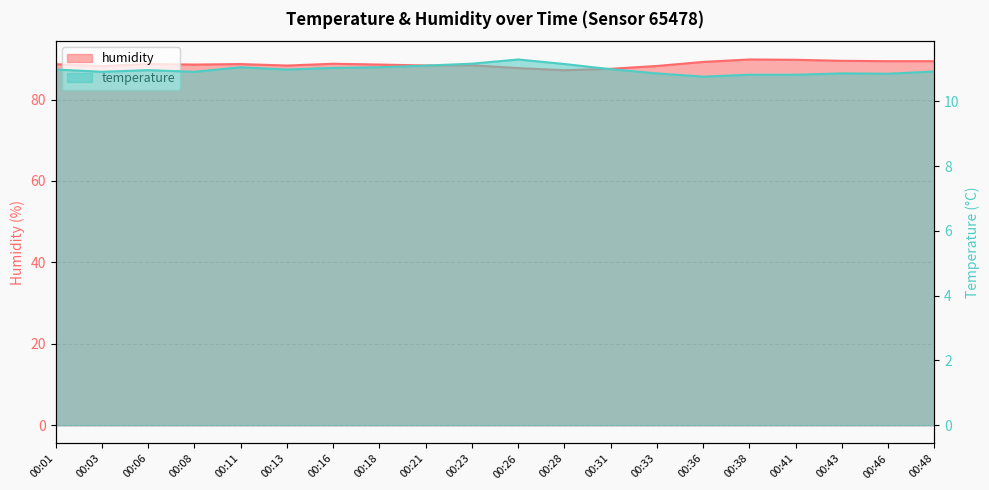

Count the number of data series in this chart.

2